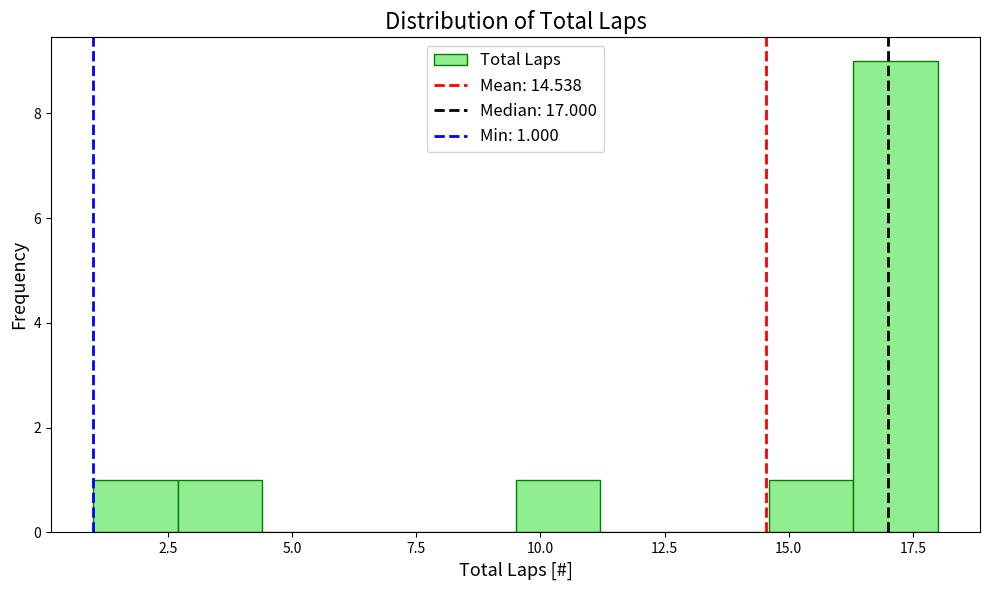

Around what value on the x-axis is the tallest bar? Give the approximate position of its centre, as read against the axis.

17.0